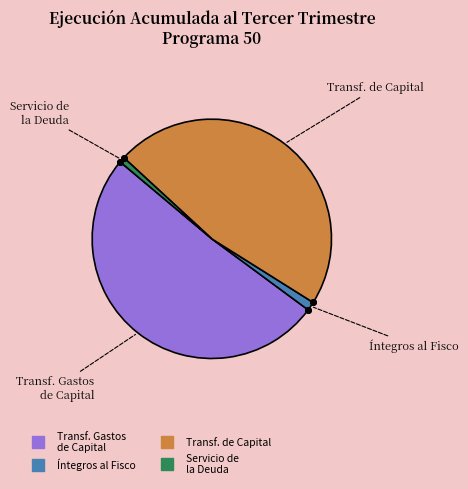

Is there a majority slice in this chart?

Yes